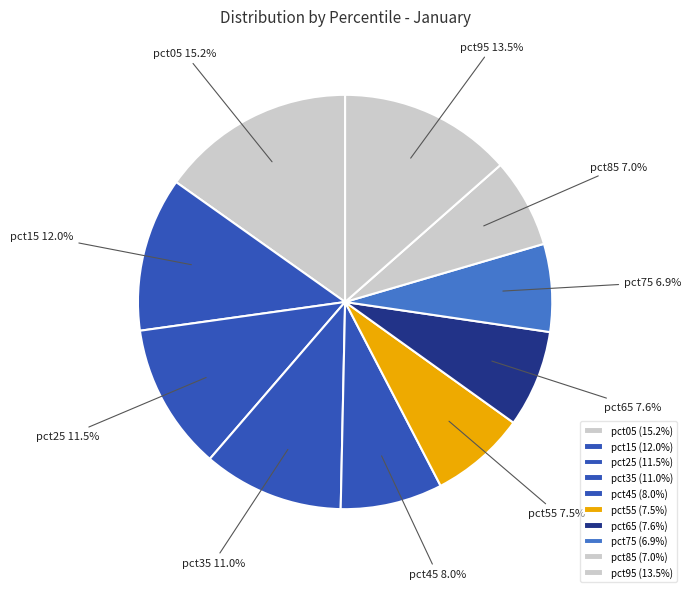

True or false: pct35 accounts for 2% of the total.

False